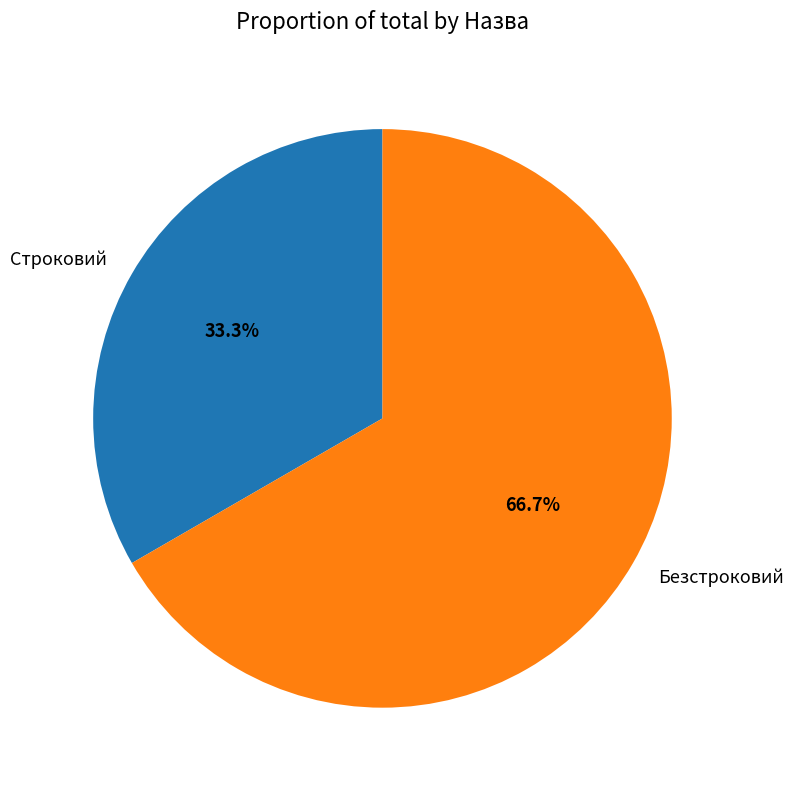

Which slice represents more than half of the pie?

Безстроковий